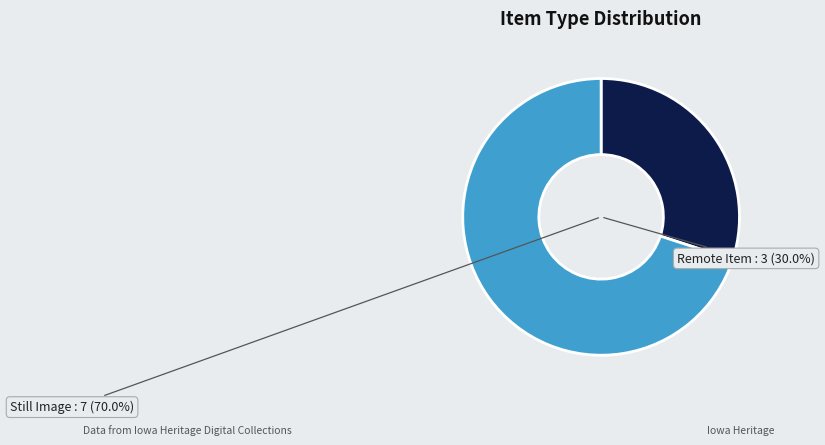

What is the largest slice in the pie chart?

Still Image